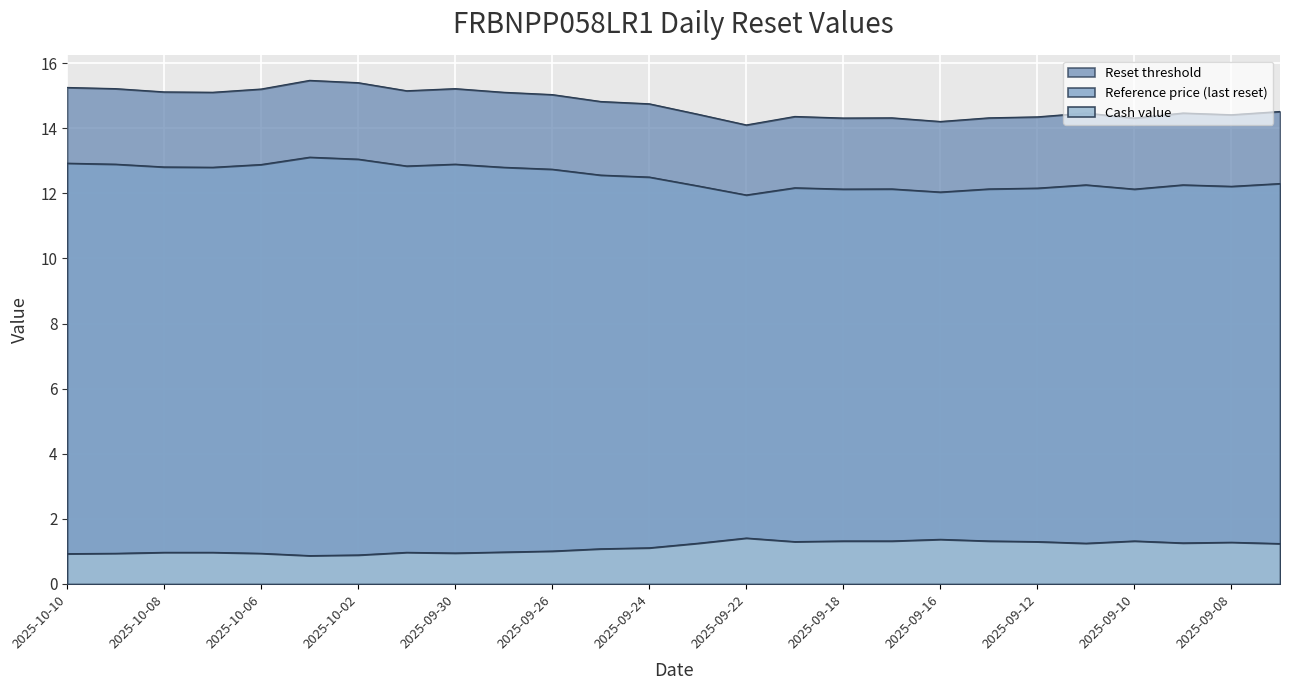

Rank the series by their maximum value, from highest to lowest.

Reset threshold, Reference price, Cash value